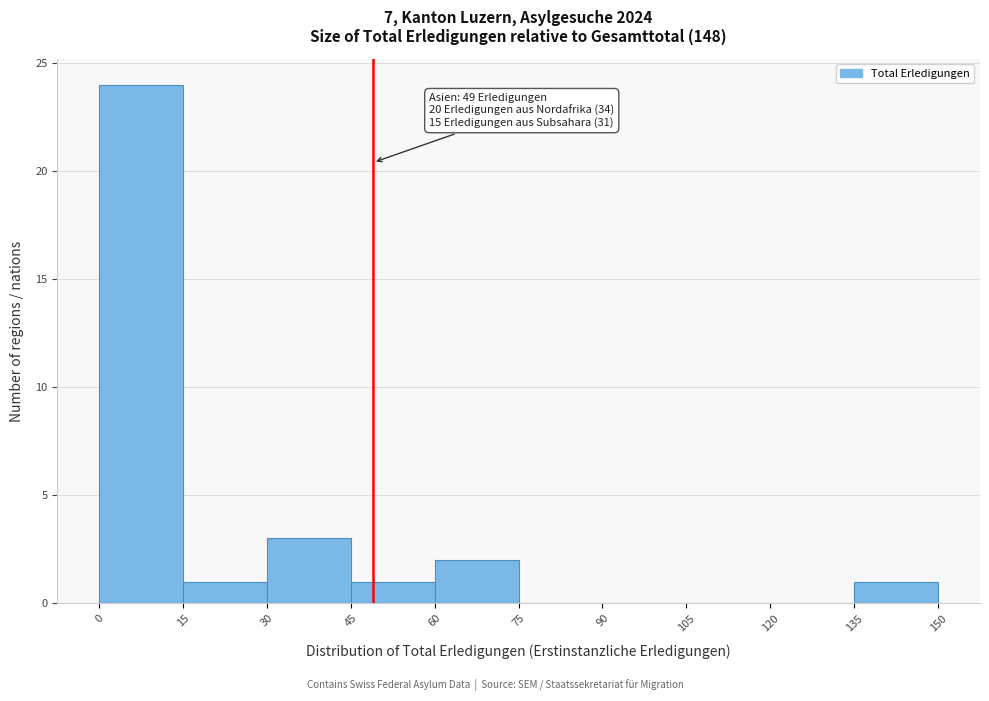

Which range on the x-axis has the tallest bar?

0 to 15